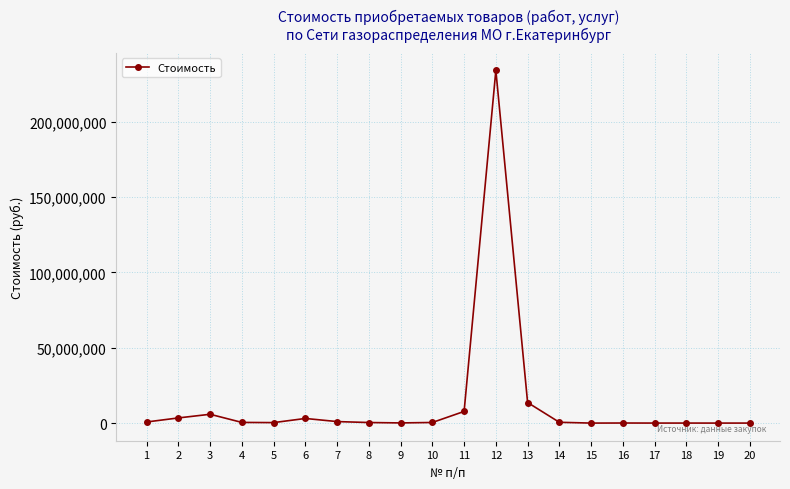

What is the maximum value shown in the chart?

234149677.5